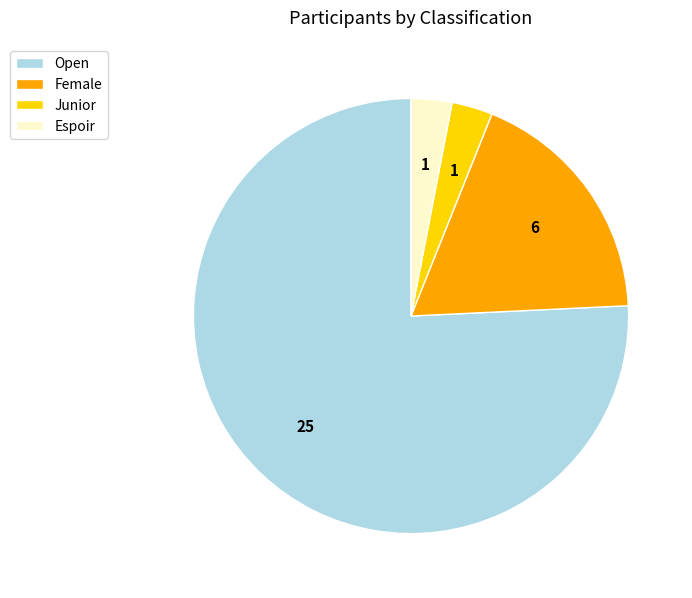

What is the largest slice in the pie chart?

Open